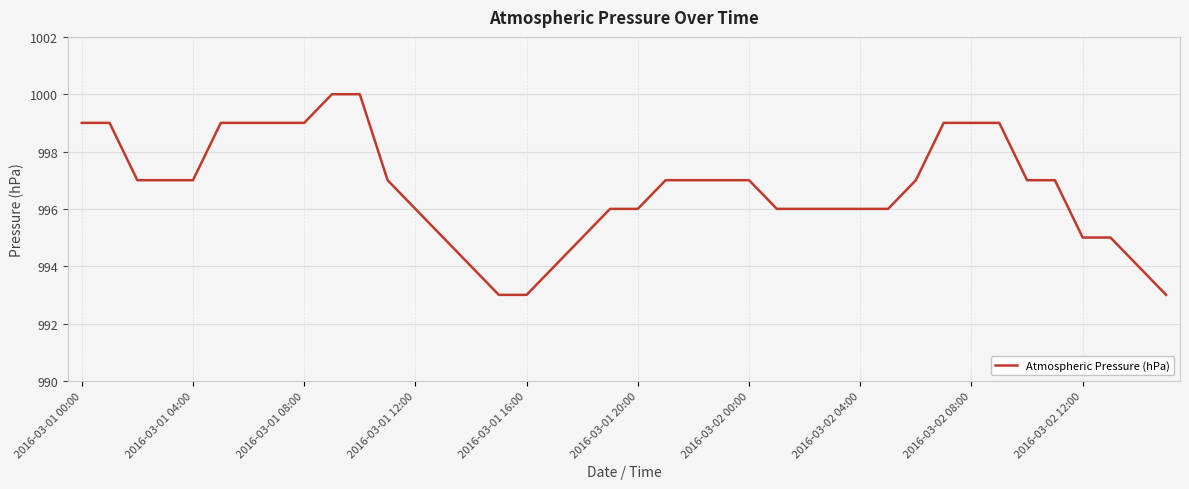

What is the maximum value shown in the chart?

1000